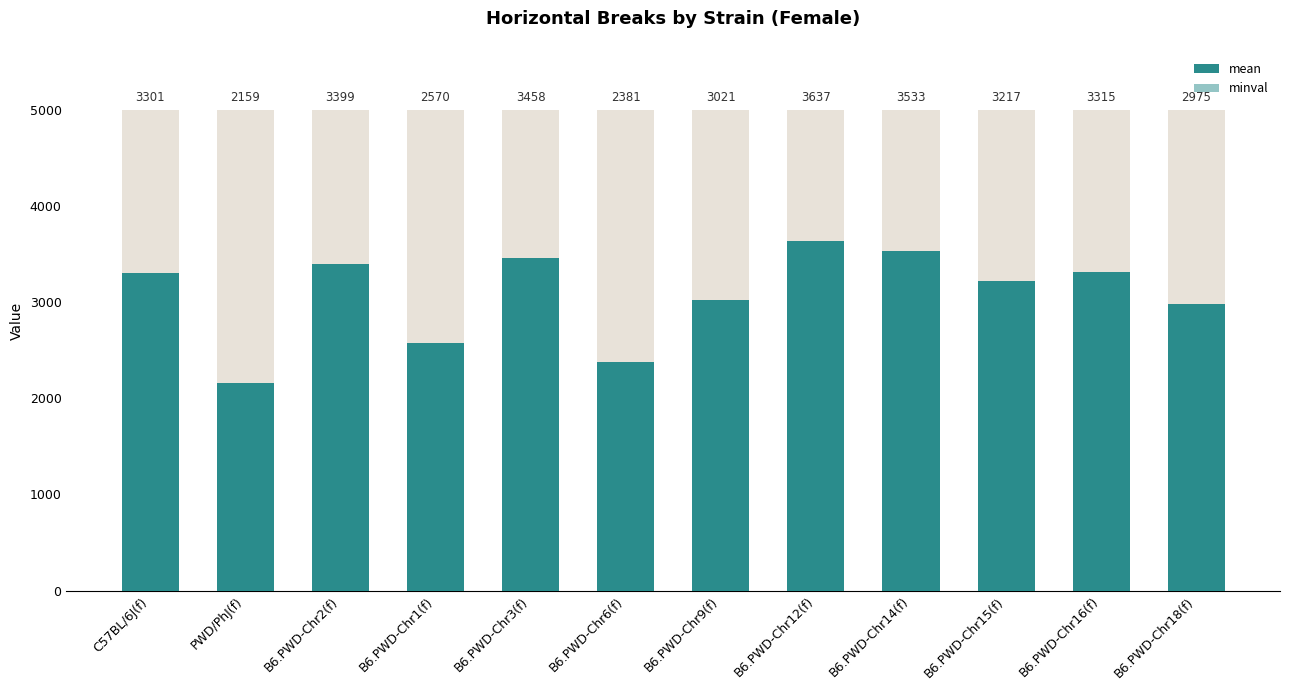

Rank the series by their average value, from highest to lowest.

mean, minval